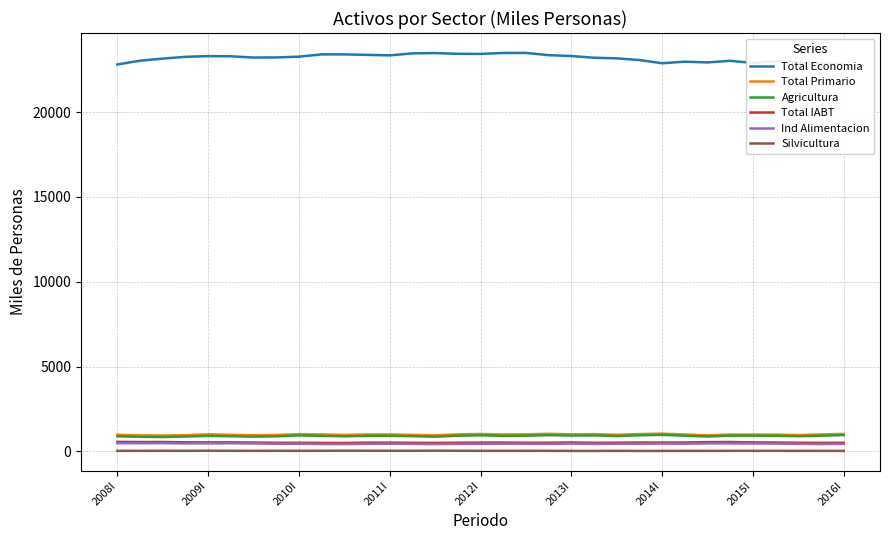

What is the maximum value shown in the chart?

23491.9